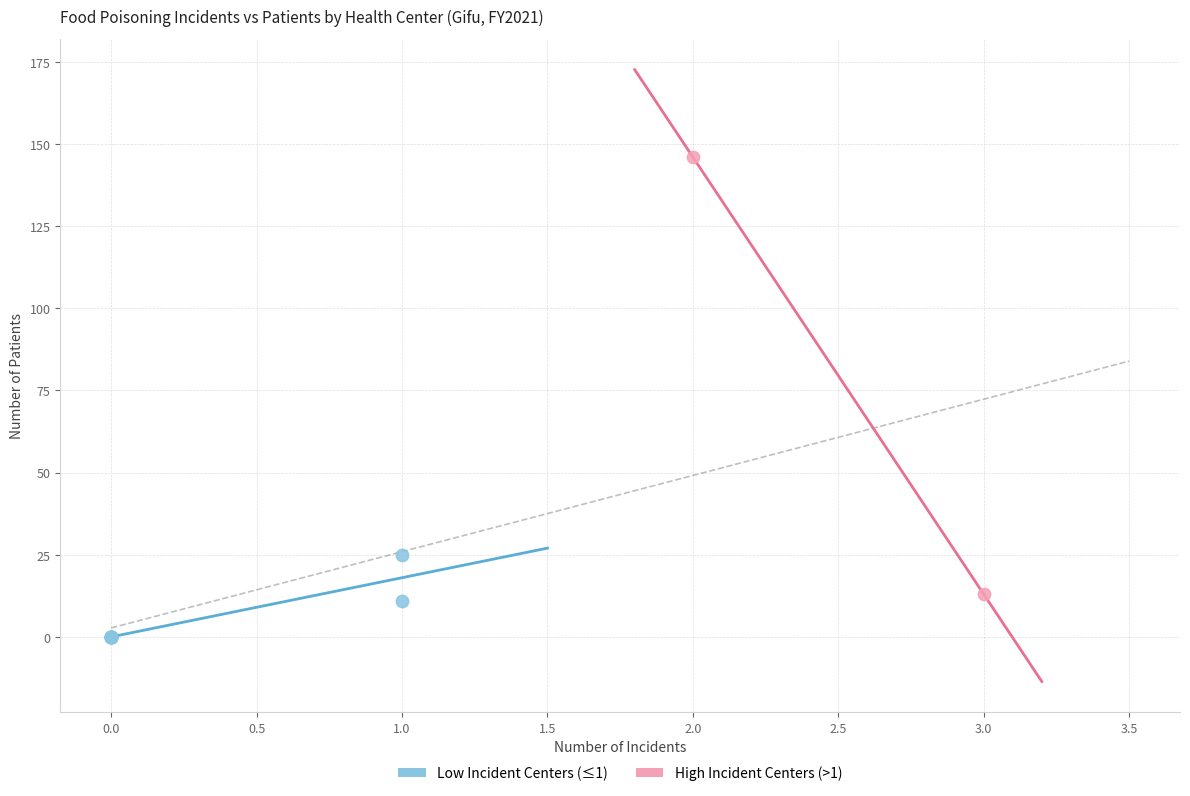

Which series has the widest spread of Y values?

High Incident Centers (>1)